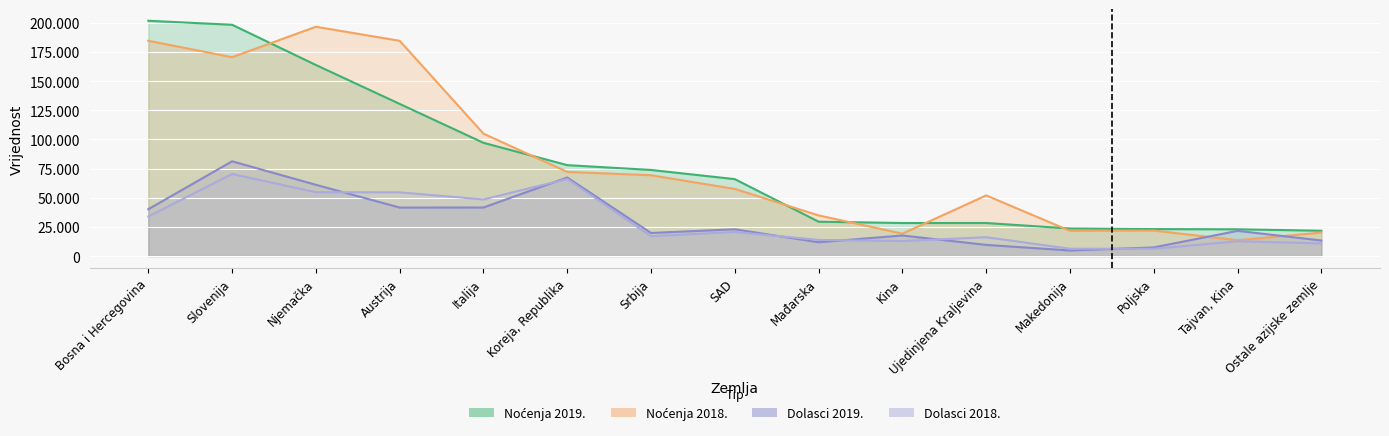

Which label corresponds to the largest value in the chart?

Bosna i Hercegovina